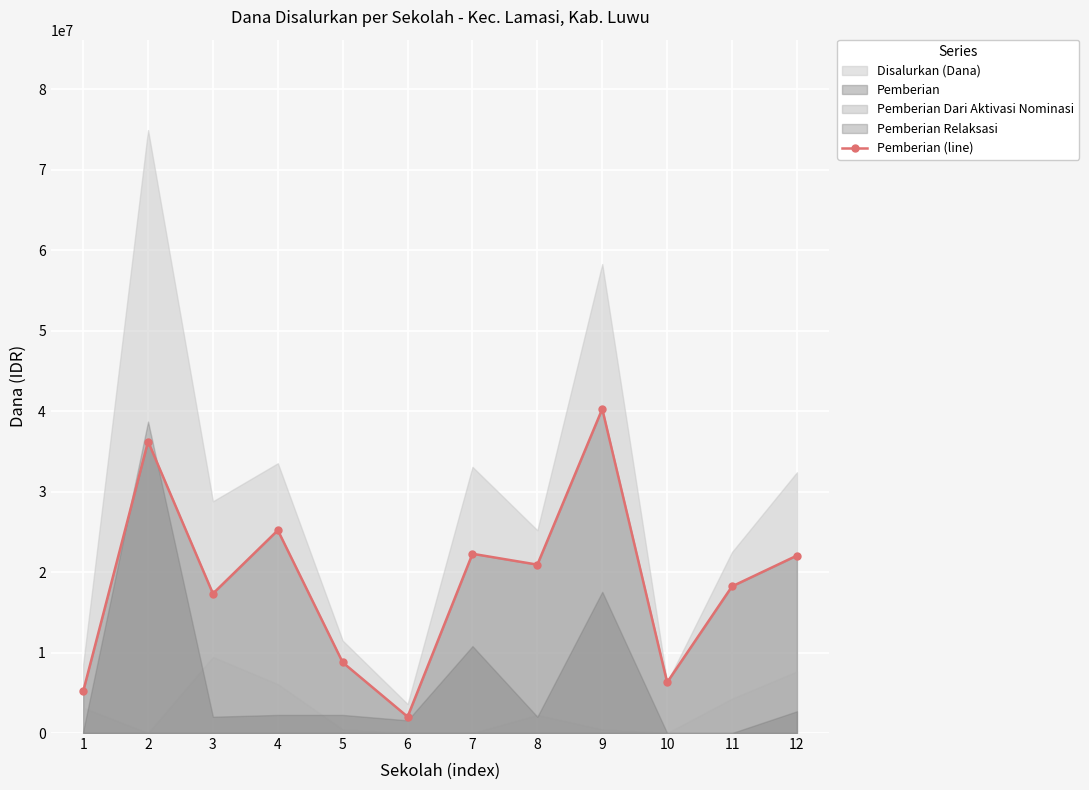

Does the chart display data point markers on the line(s)?

Yes